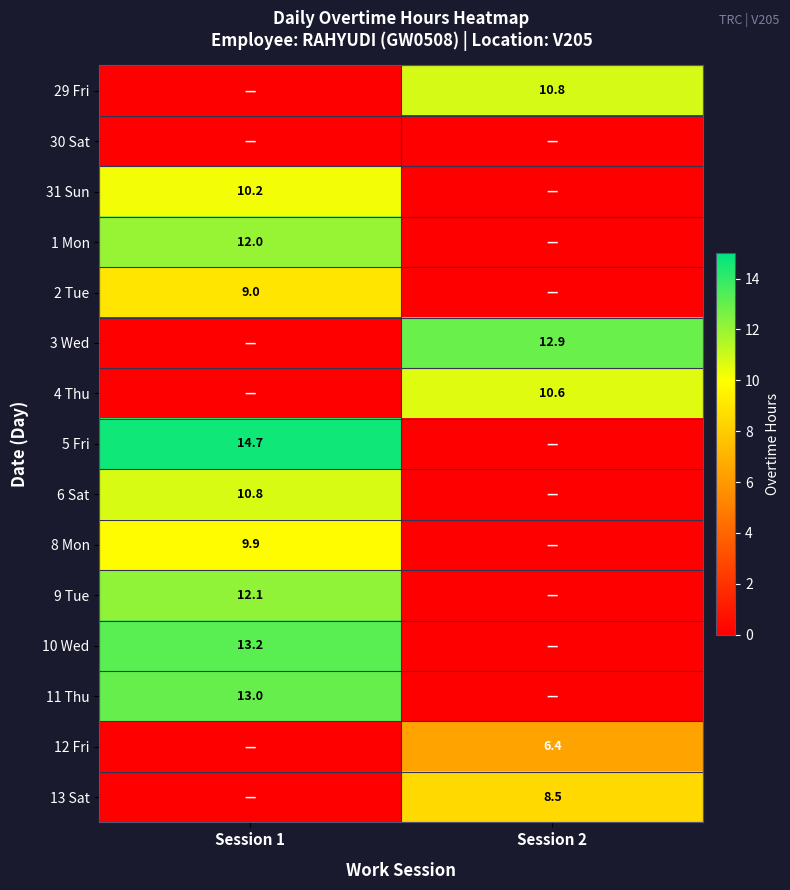

The value of 11 Thu at Session 1 is 23.4. True or false?

False